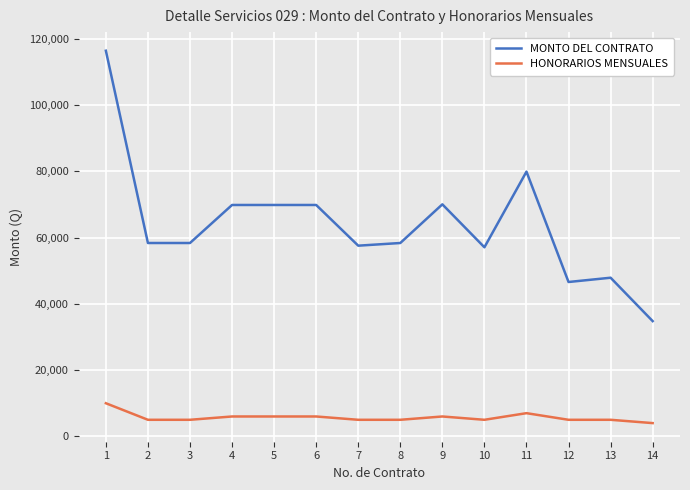

The value of MONTO DEL CONTRATO at 10 is 36577.0. True or false?

False